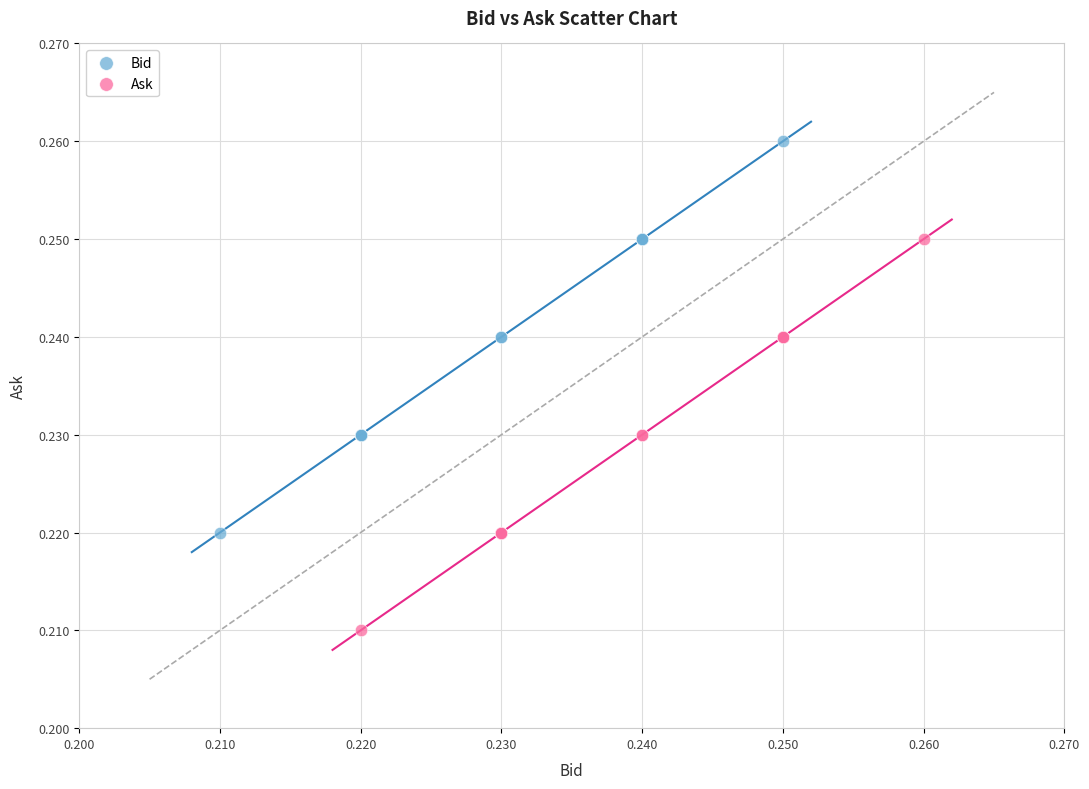

What are all the series names shown in the legend?

Bid, Ask